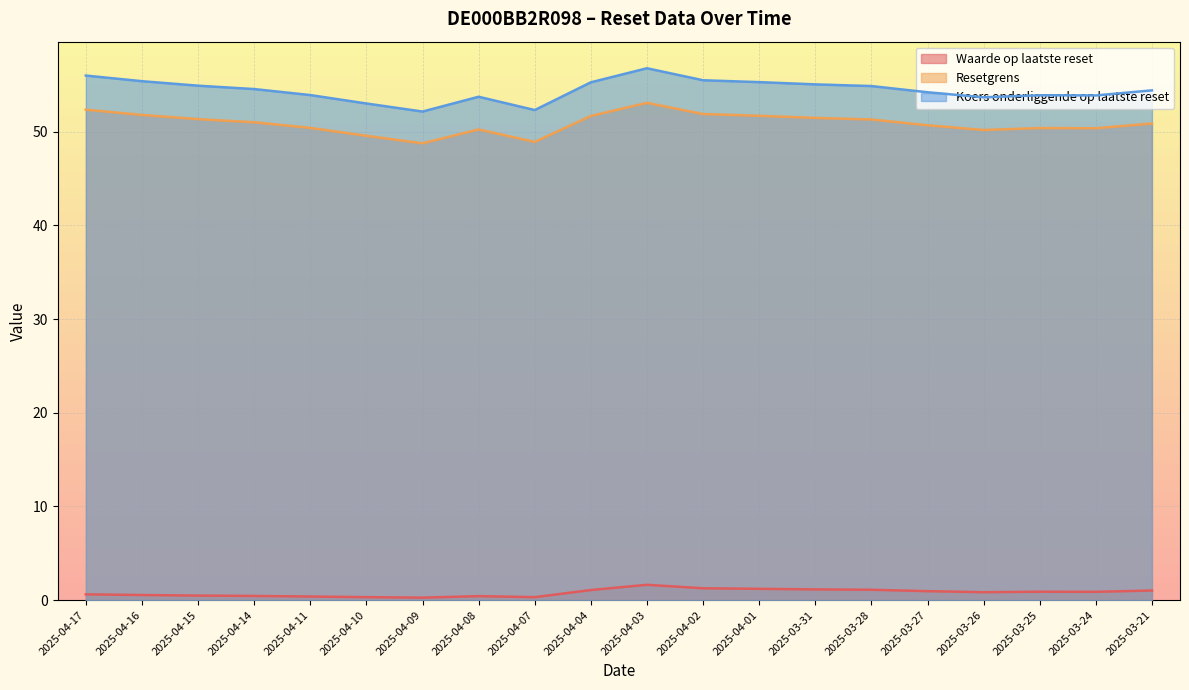

What is the minimum value shown in the chart?

0.3